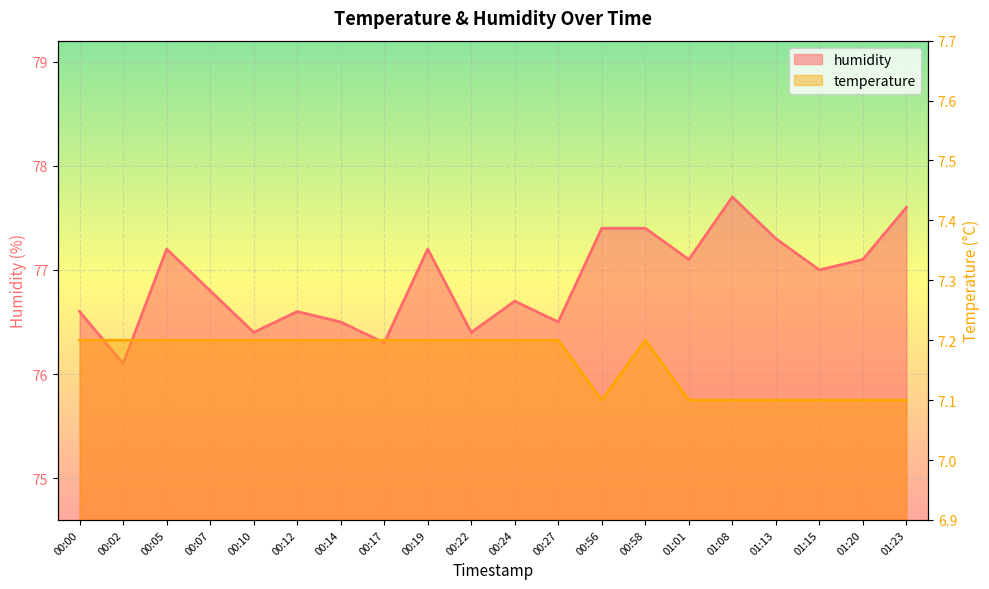

What is the value of the humidity point at the 15th from the left?

77.1